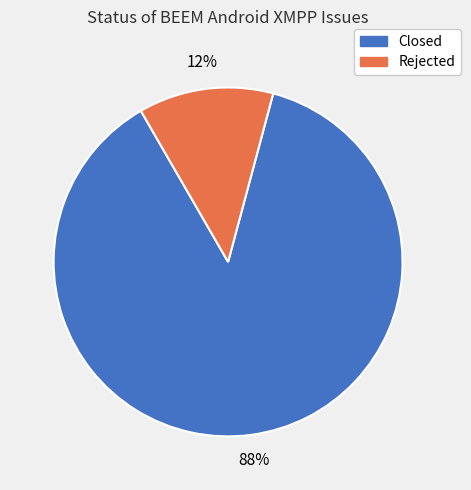

To the nearest percent, what is the average slice percentage?

50%